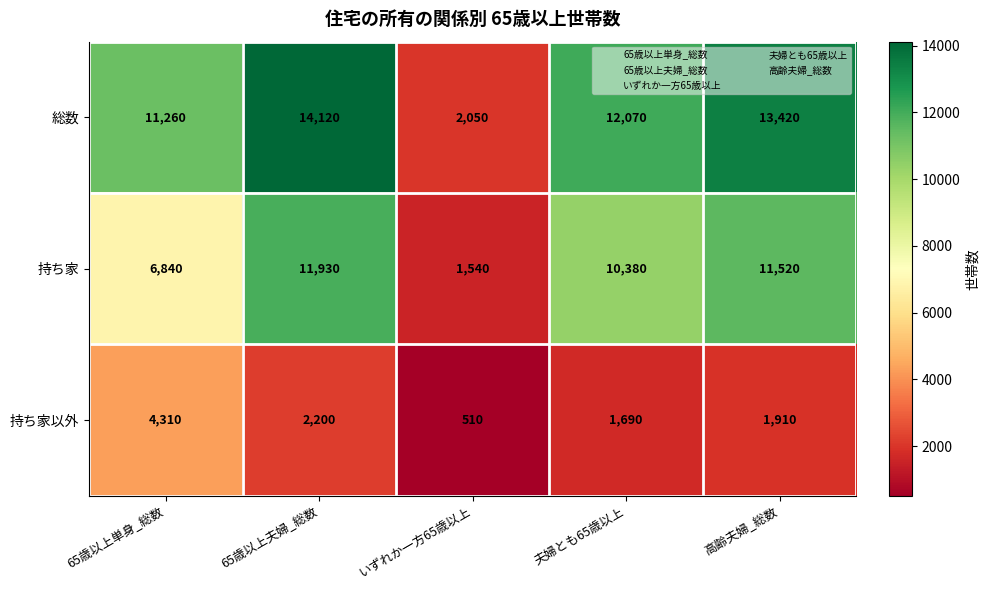

The 持ち家以外 series shows 4310 at 65歳以上単身_総数. True or false?

True